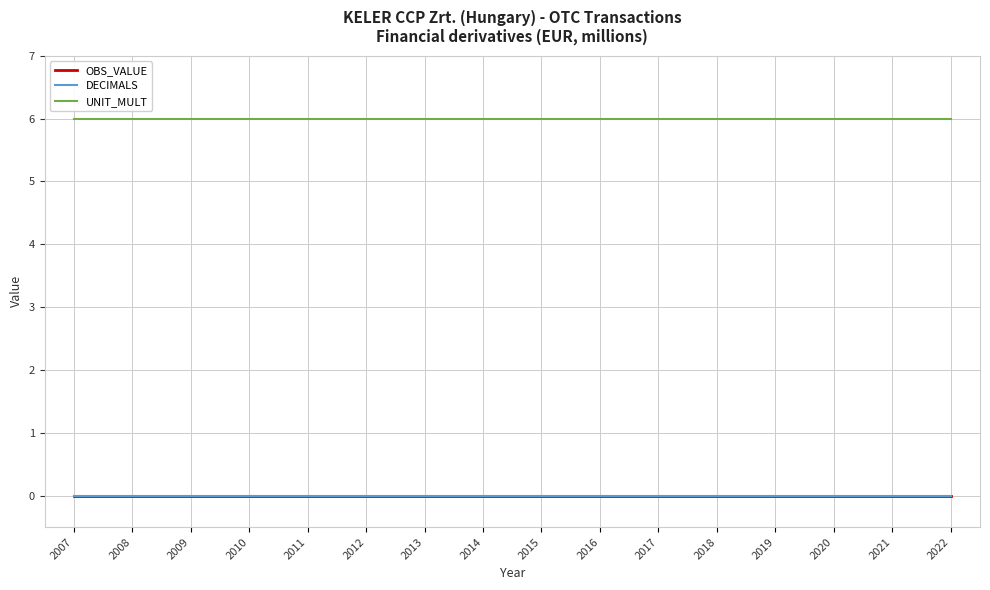

True or false: OBS_VALUE has more than 2 points higher than both neighbors.

False